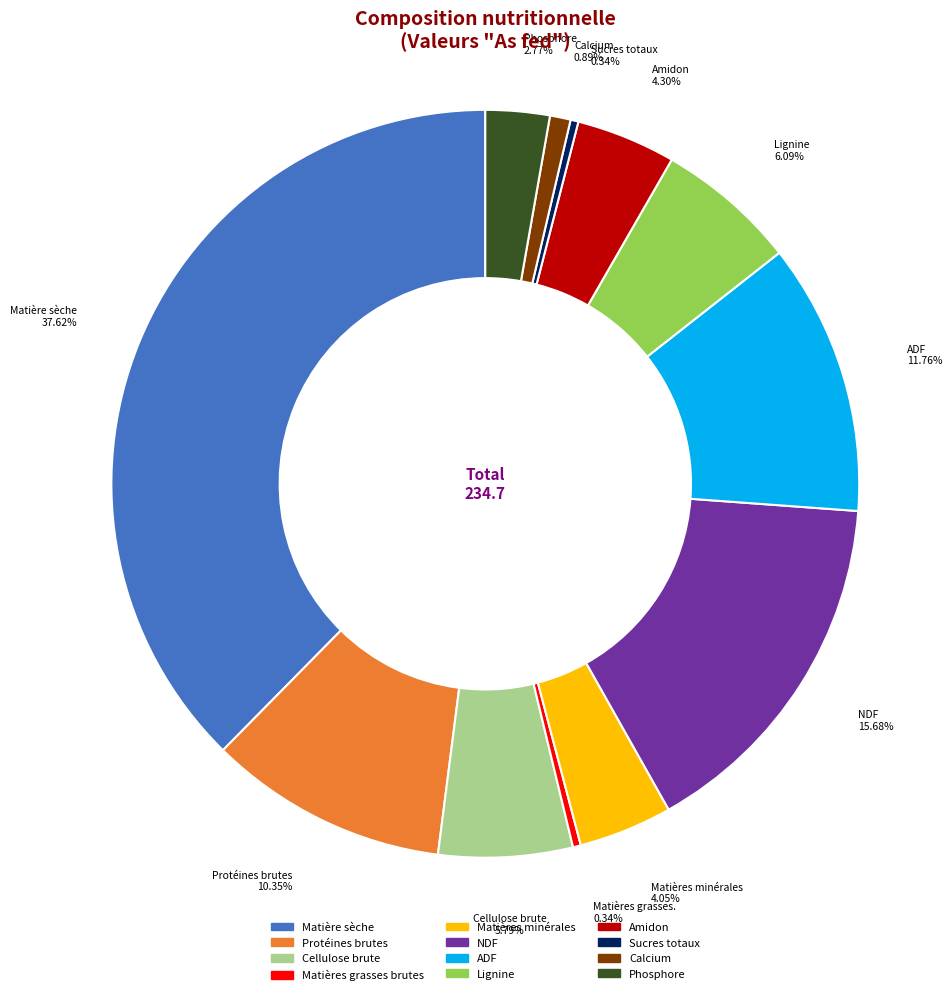

Is the sum of Sucres totaux and Matières minérales greater than half?

No